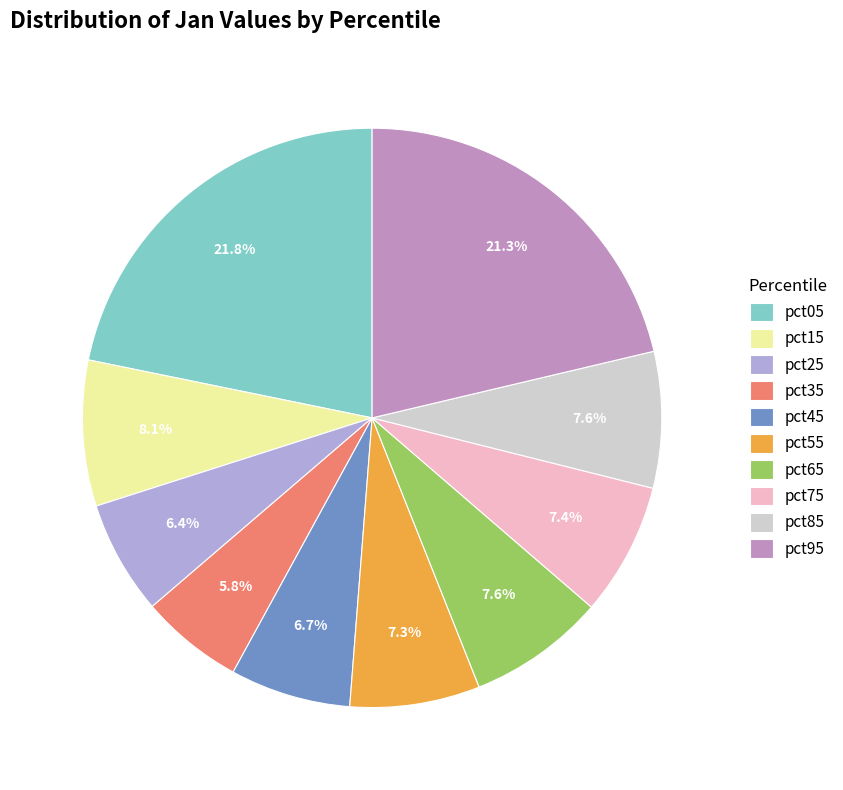

Which slice is the smallest?

pct35